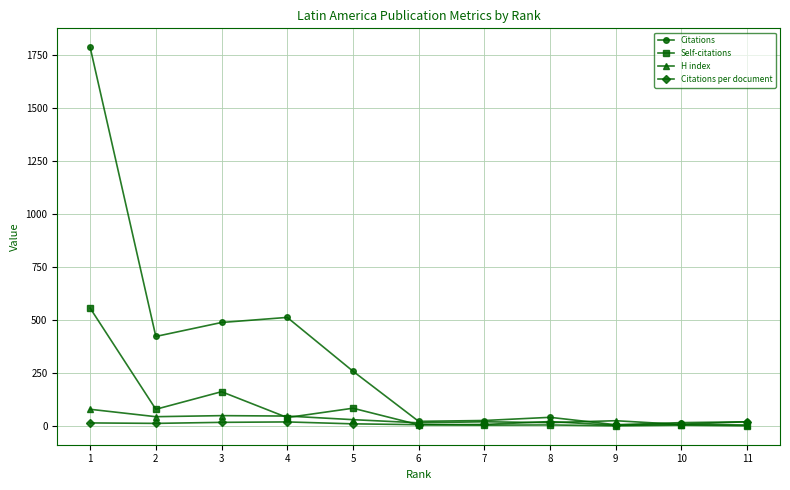

Where is the first local minimum for Self-citations?

2